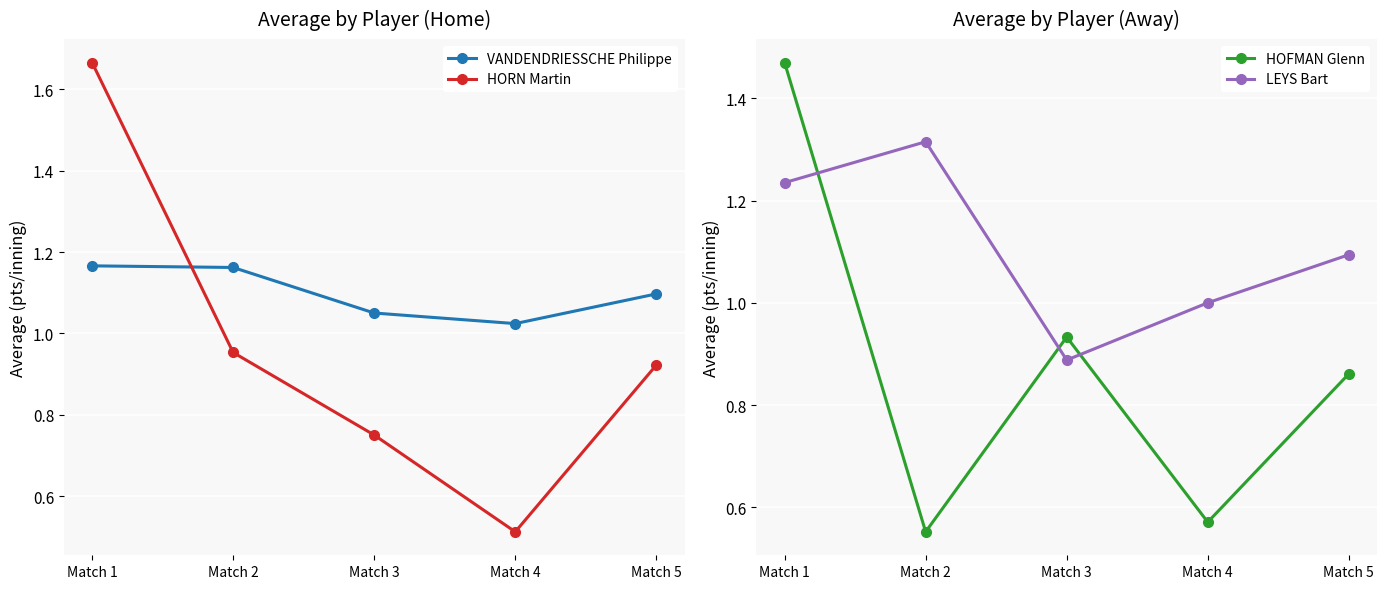

The value of HORN Martin at Match 3 is 1.1. True or false?

False